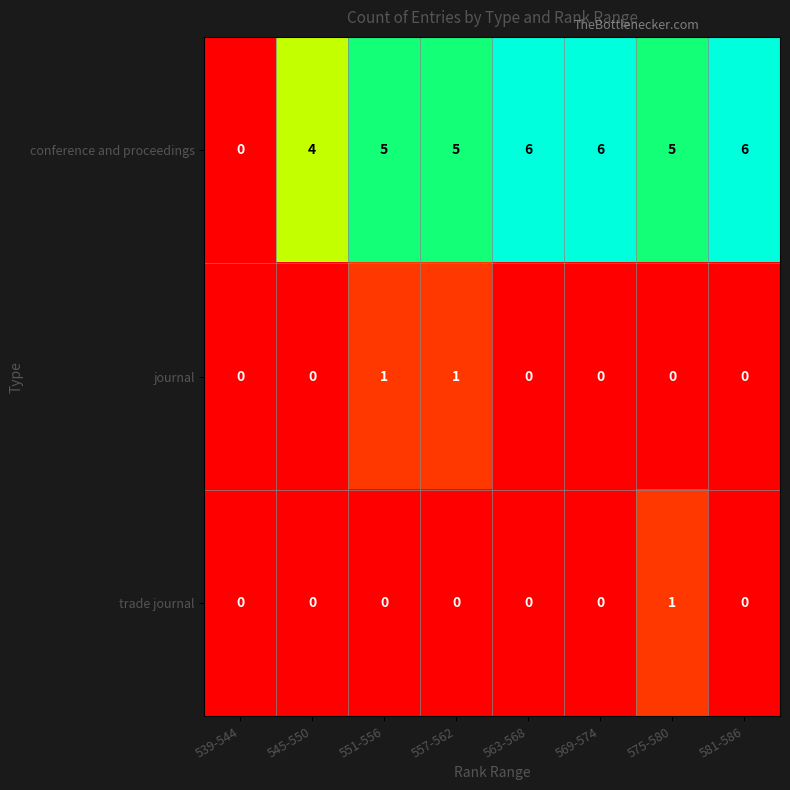

At how many categories does at least one series exceed 3?

7